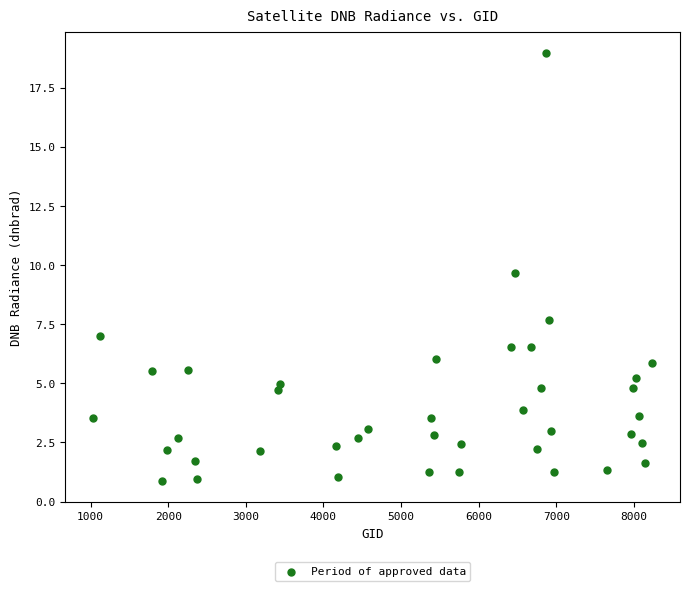

What is the range of Y values (max minus min)?

18.1